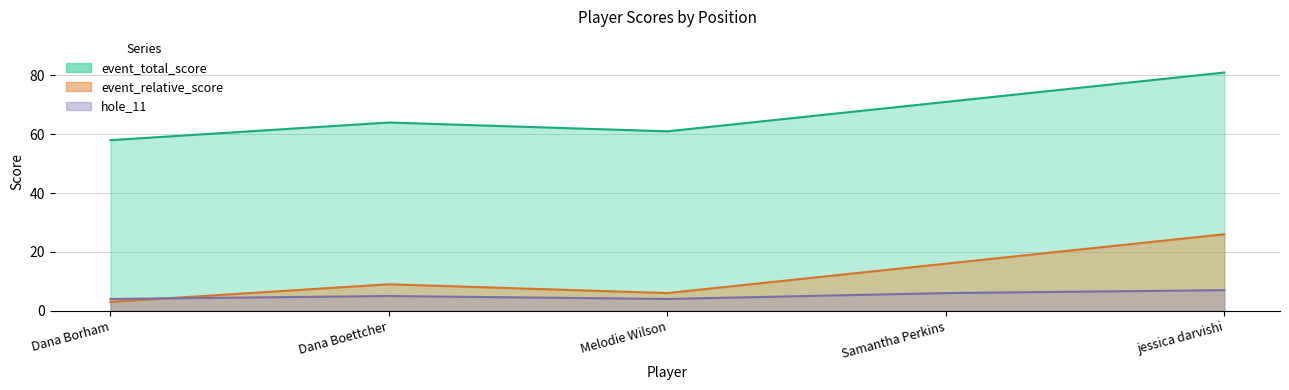

What is the average value of the event_relative_score series?

67